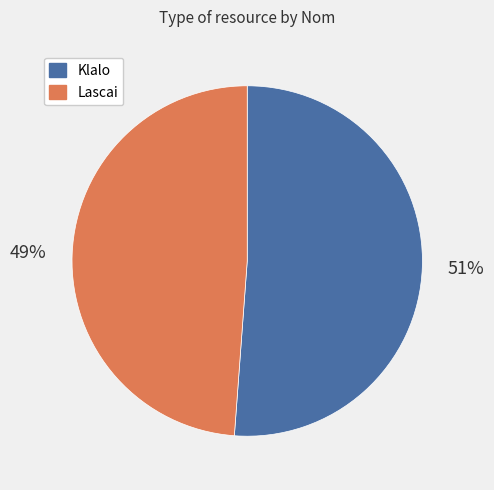

To the nearest percent, what portion does Lascai represent?

49%